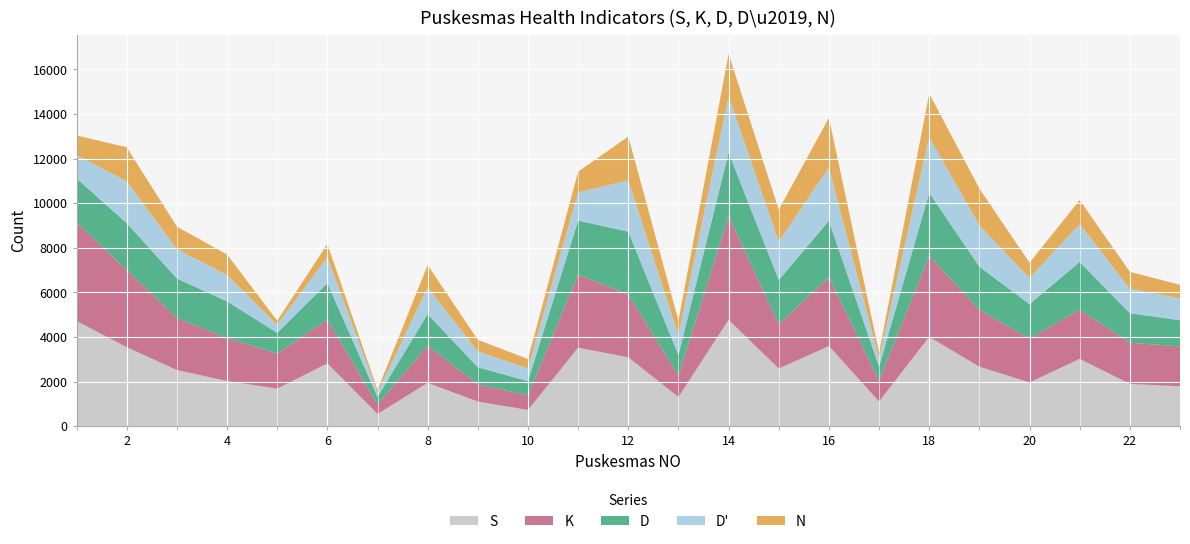

Reading left to right, list all the values displayed in this chart.

S: 4721	3544	2520	2030	1686	2820	552	1944	1107	729	3525	3090	1312	4771	2588	3598	1109	4008	2670	1966	3020	1901	1792
K: 4415	3462	2333	1929	1569	1972	429	1664	769	657	3271	2818	954	4655	1987	3083	924	3642	2550	1966	2201	1847	1789
D: 1975	2102	1773	1642	936	1628	337	1421	769	638	2429	2818	929	2850	1987	2534	640	2825	1936	1544	2145	1322	1176
D': 1055	1870	1319	1180	359	1159	192	1194	715	566	1259	2302	885	2506	1718	2391	353	2486	1853	1166	1695	1100	982
N: 875	1531	1006	921	183	596	124	1005	518	425	936	1962	659	1917	1430	2228	280	1959	1652	694	1083	757	602